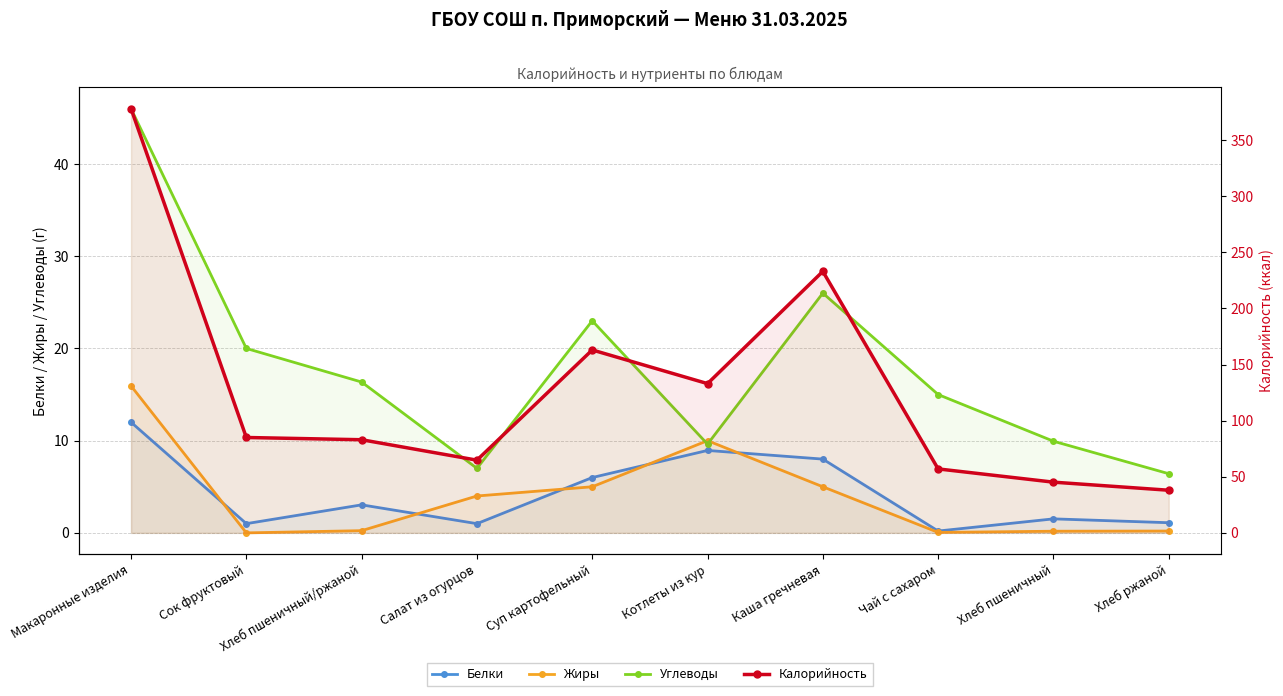

What is the label of the 1st point from the left?

Макаронные изделия